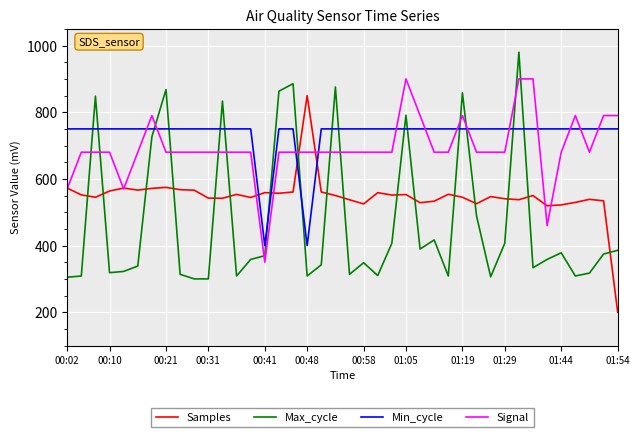

Rank the series by their maximum value, from highest to lowest.

Max_cycle, Signal, Samples, Min_cycle